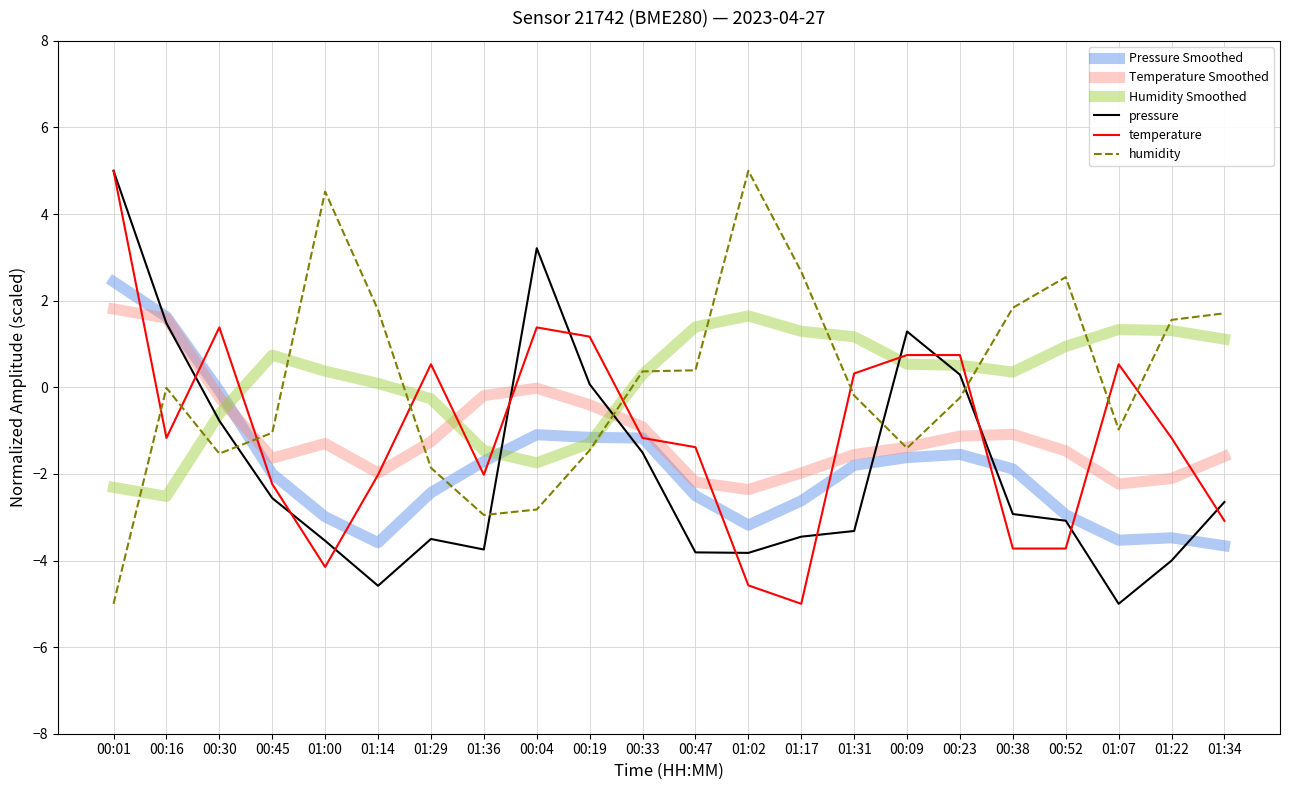

Which category has the highest value in the pressure series?

00:01